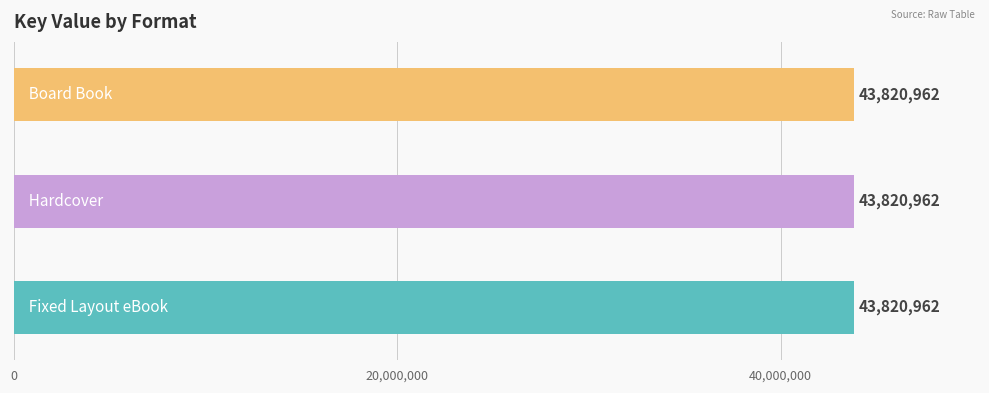

Rank the series at Fixed Layout eBook from lowest to highest value.

Fixed Layout eBook, Hardcover, Board Book